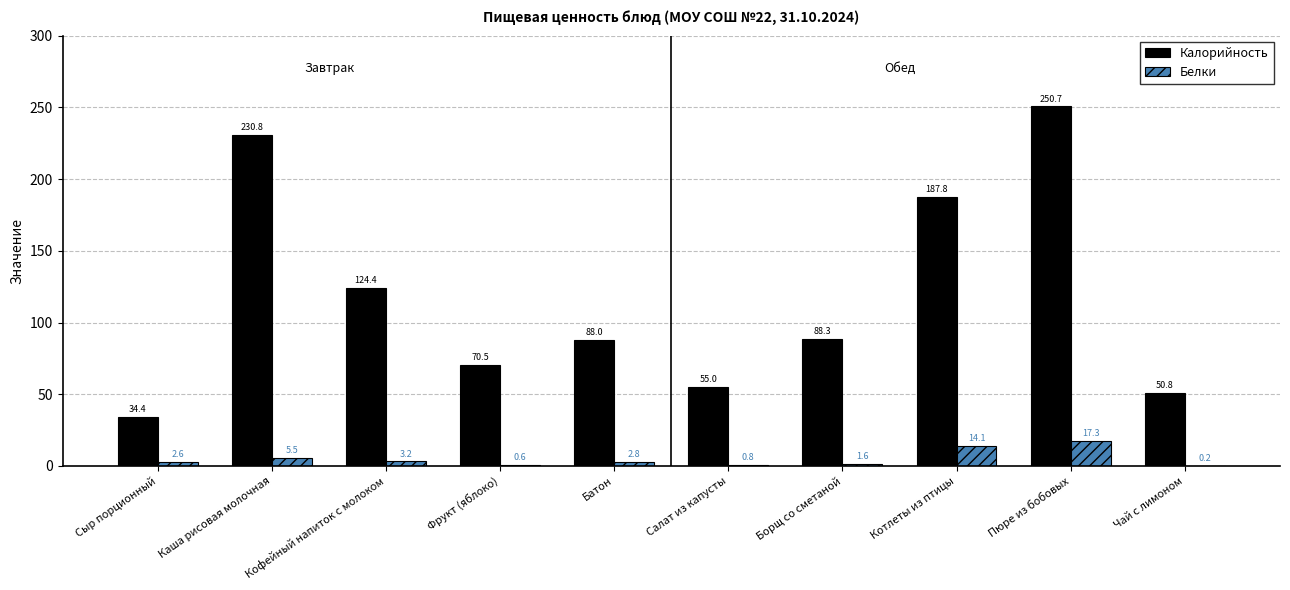

What is the maximum value for Белки?

17.3